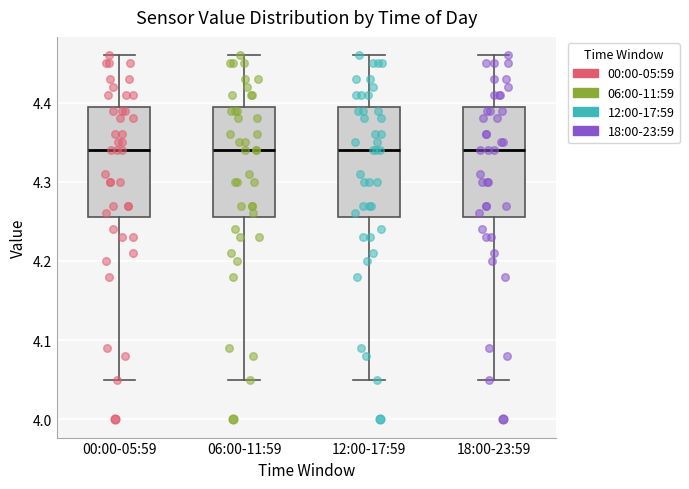

Reading left to right, read every box against the y-axis: the position of its median line, the range the box covers, and the ends of its whiskers. The values are not printed on the chart, so give them approximately, as read against the axis.

00:00-05:59: median 4.34, box 4.26 to 4.40, whiskers 4.05 to 4.46
06:00-11:59: median 4.34, box 4.26 to 4.40, whiskers 4.05 to 4.46
12:00-17:59: median 4.34, box 4.26 to 4.40, whiskers 4.05 to 4.46
18:00-23:59: median 4.34, box 4.26 to 4.40, whiskers 4.05 to 4.46